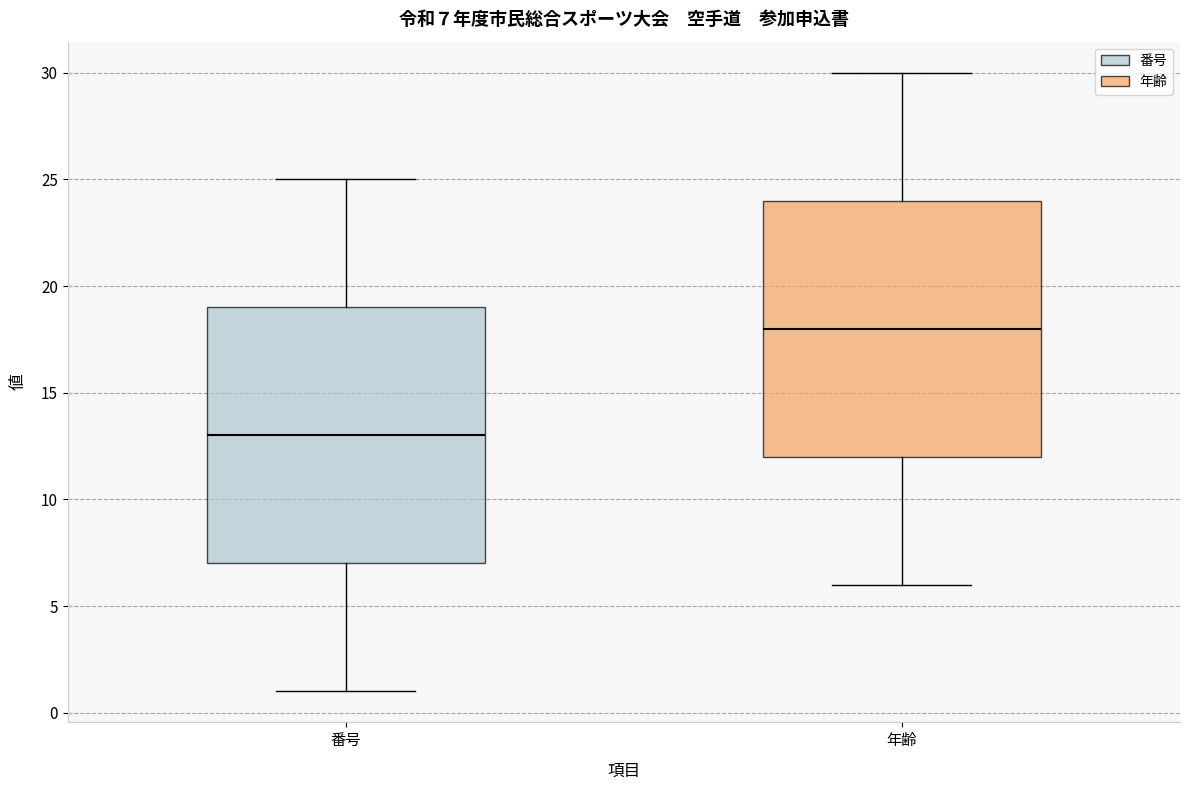

Which box's median line is the lowest?

番号